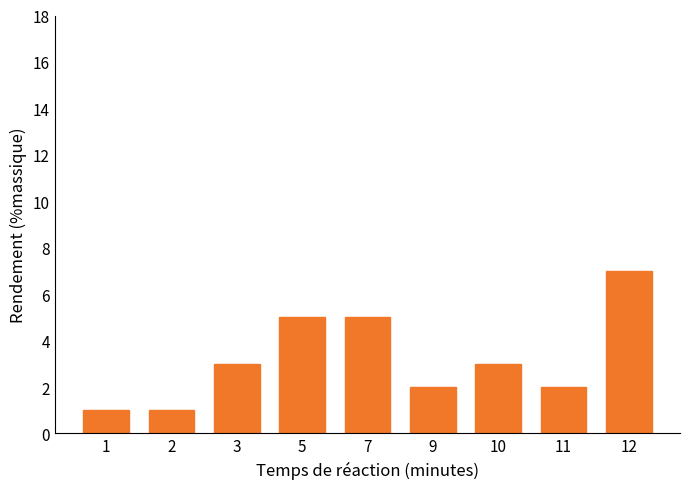

Reading left to right, what are all the values shown in this chart?

1	1	3	5	5	2	3	2	7